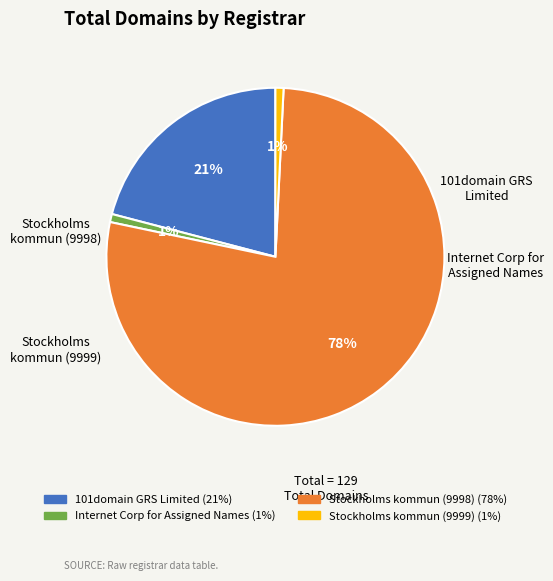

True or false: Stockholms kommun (9998) accounts for 68% of the total.

False